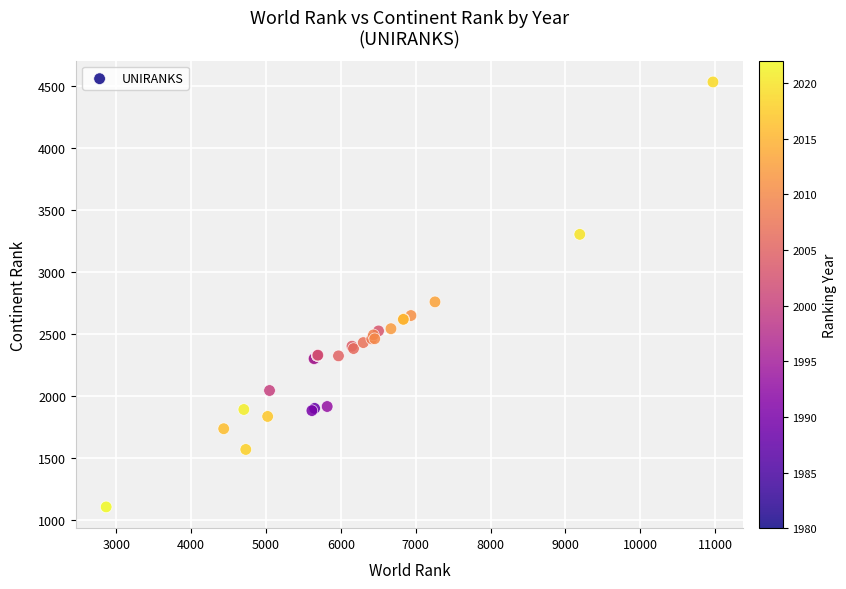

What Y value in the scatter plot is closest to 2820?

2760